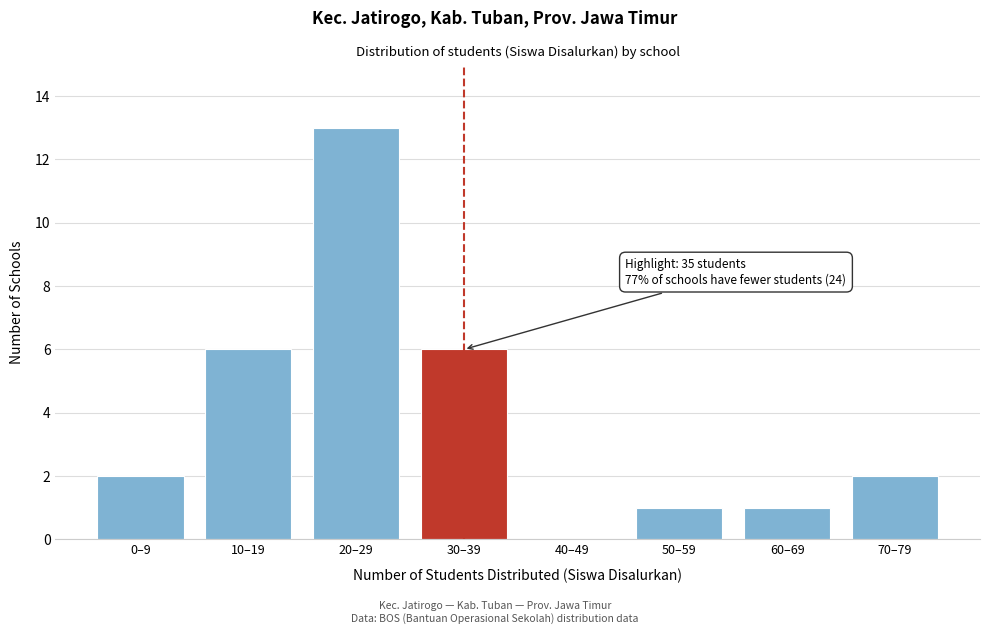

Reading left to right, list all the values displayed in this chart.

0–9=2	10–19=6	20–29=13	30–39=6	40–49=0	50–59=1	60–69=1	70–79=2